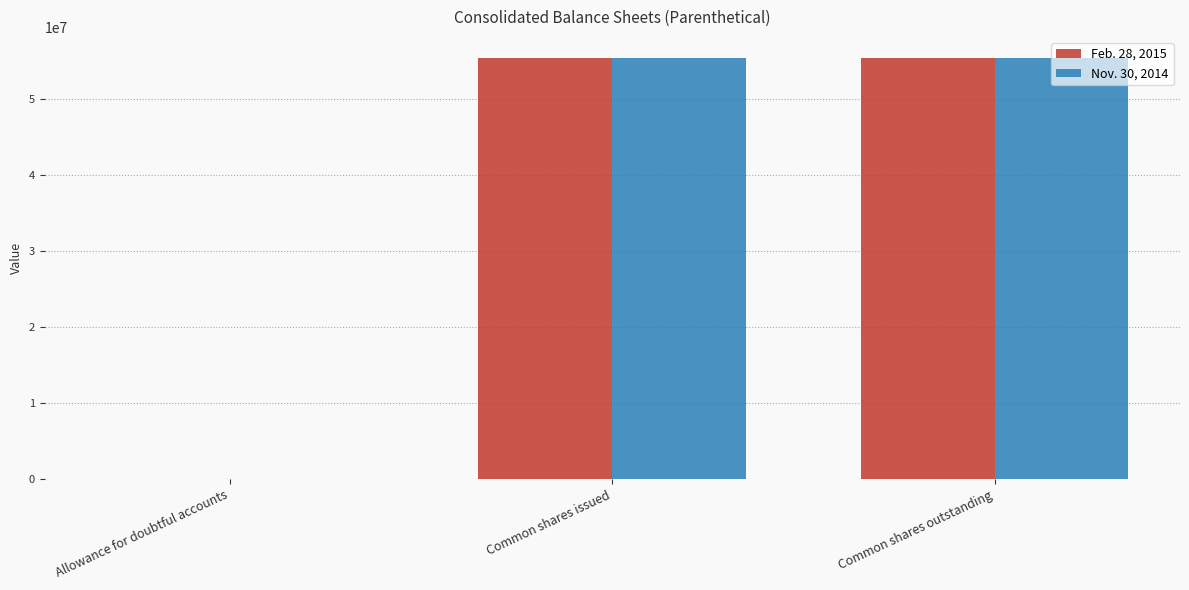

What is the maximum value shown in the chart?

55397320